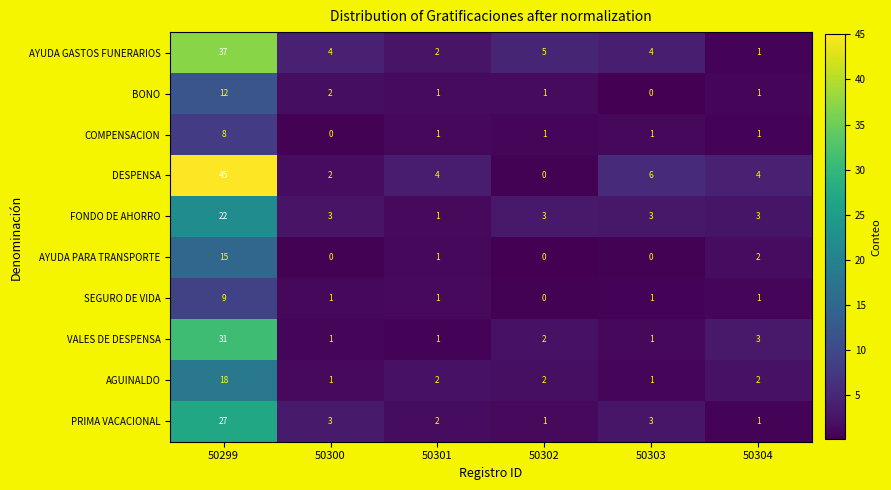

Which label corresponds to the largest value in the chart?

50299